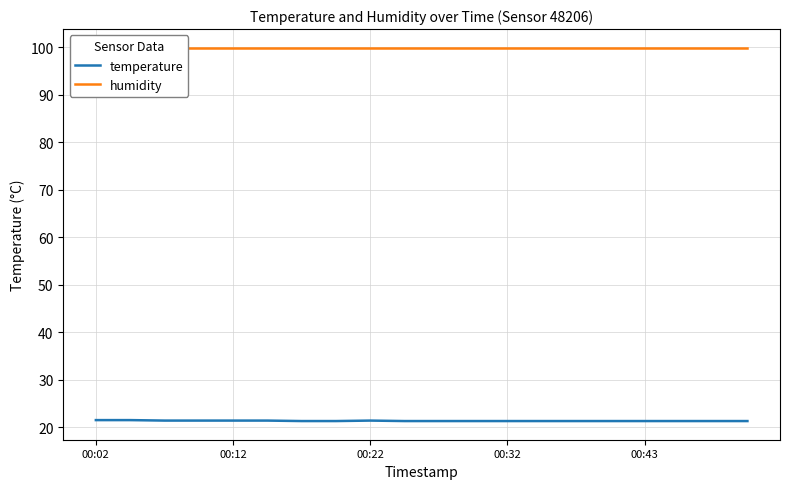

What is the average value of the temperature series?

21.3